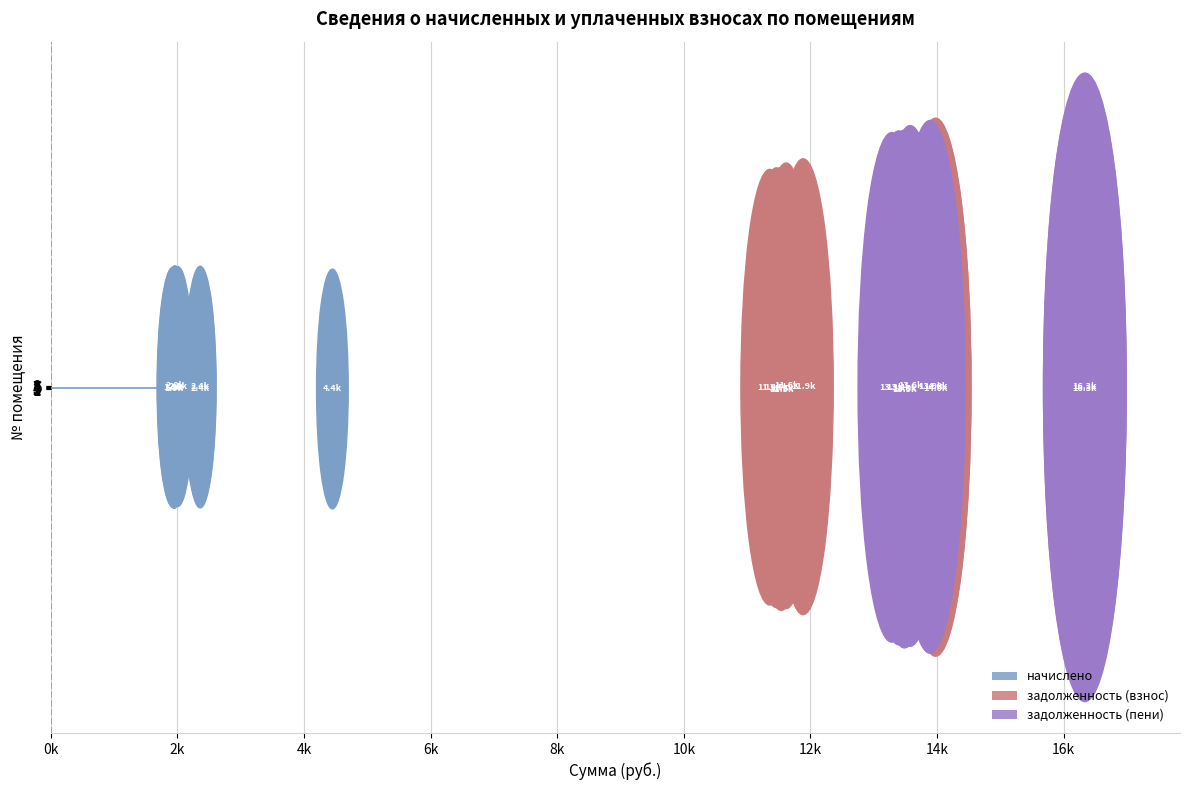

What is the difference between the maximum and minimum values in the задолженность (пени) series?

3051.8